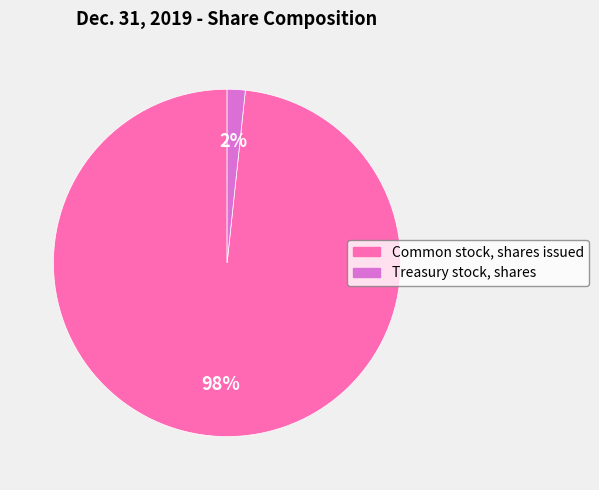

Rank the categories by value from lowest to highest.

Treasury stock, shares, Common stock, shares issued